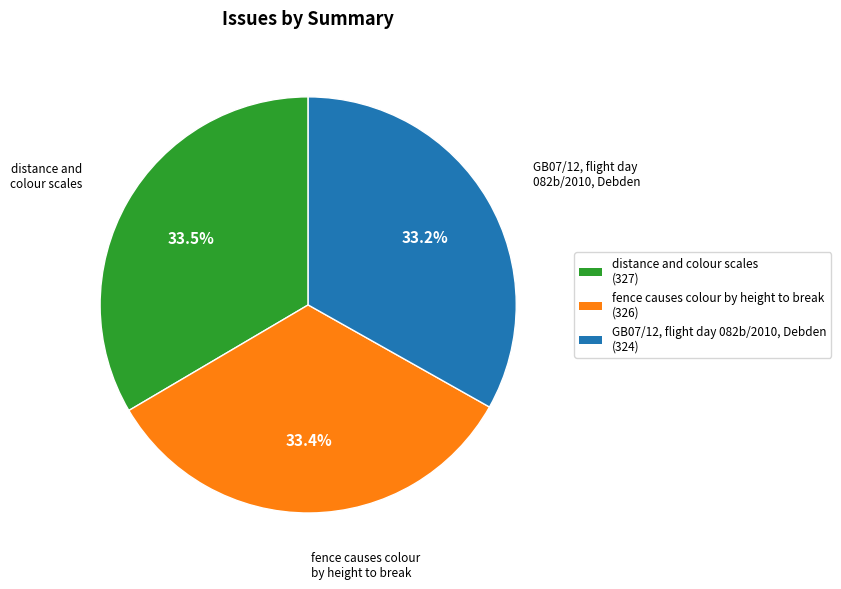

Is there any slice that represents more than half of the pie?

No